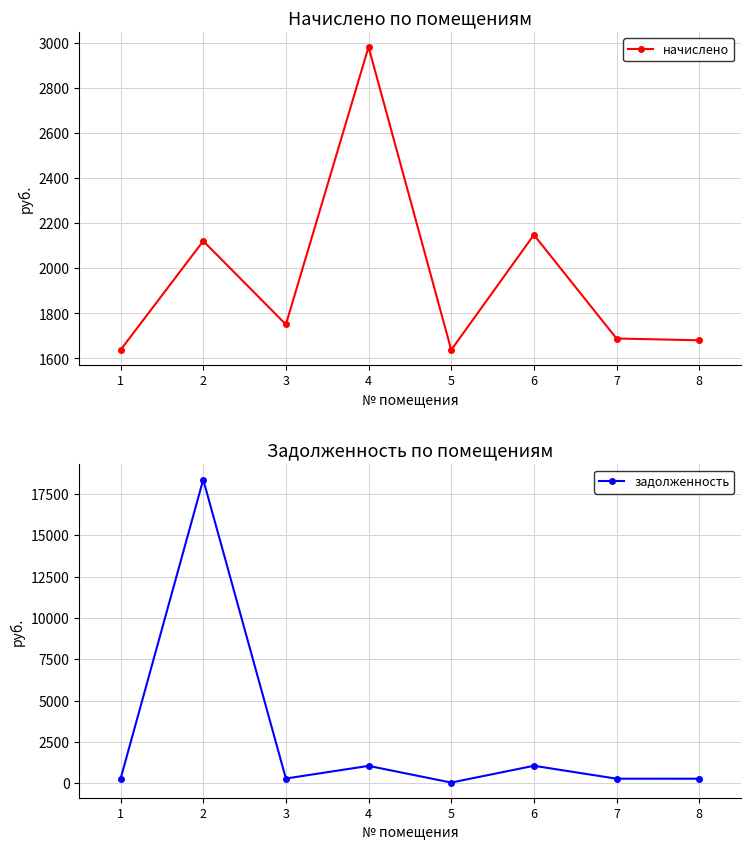

In начислено, how many points are higher than both neighbors (excluding endpoints)?

3